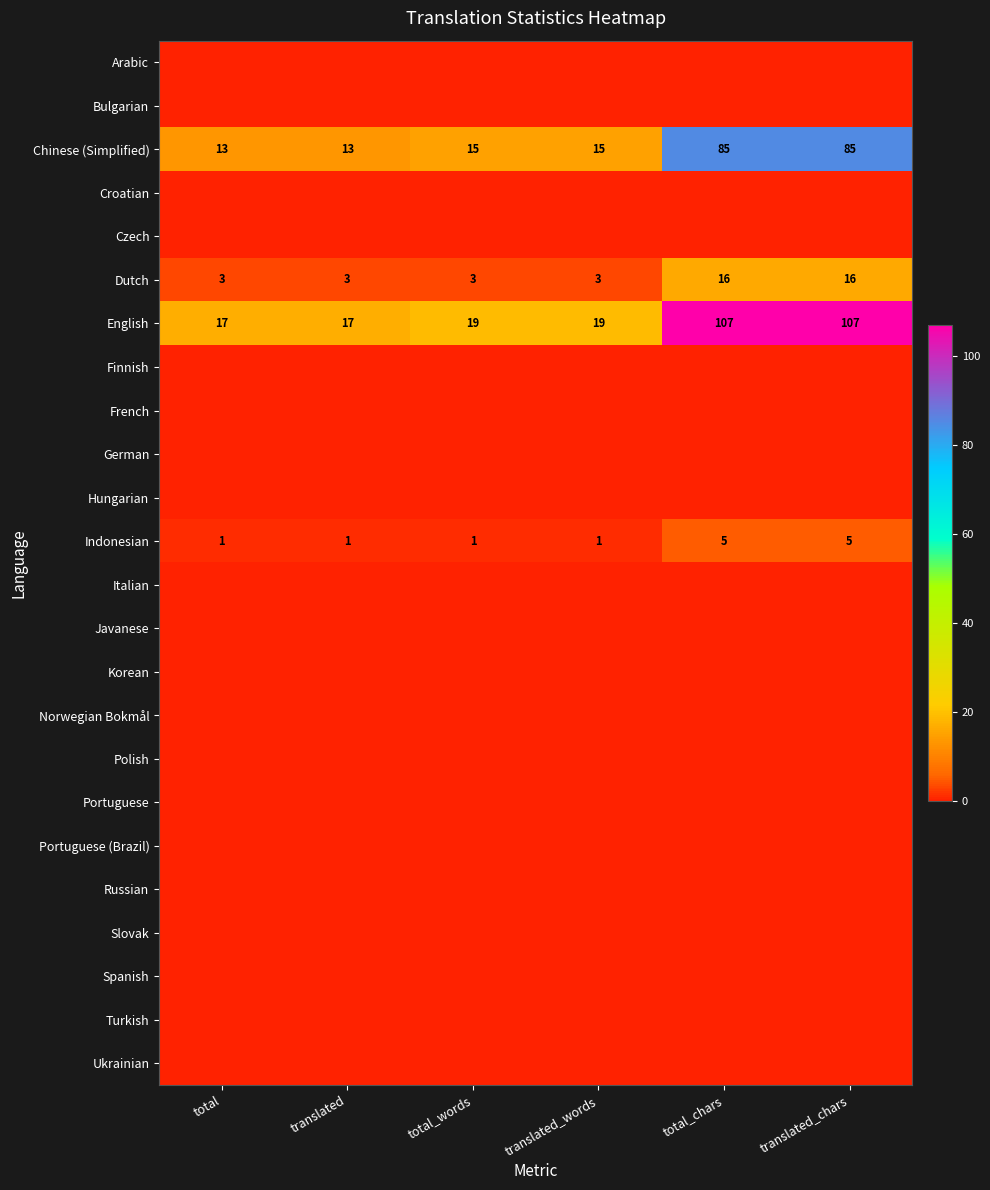

The value of Indonesian at translated_words is 2. True or false?

False